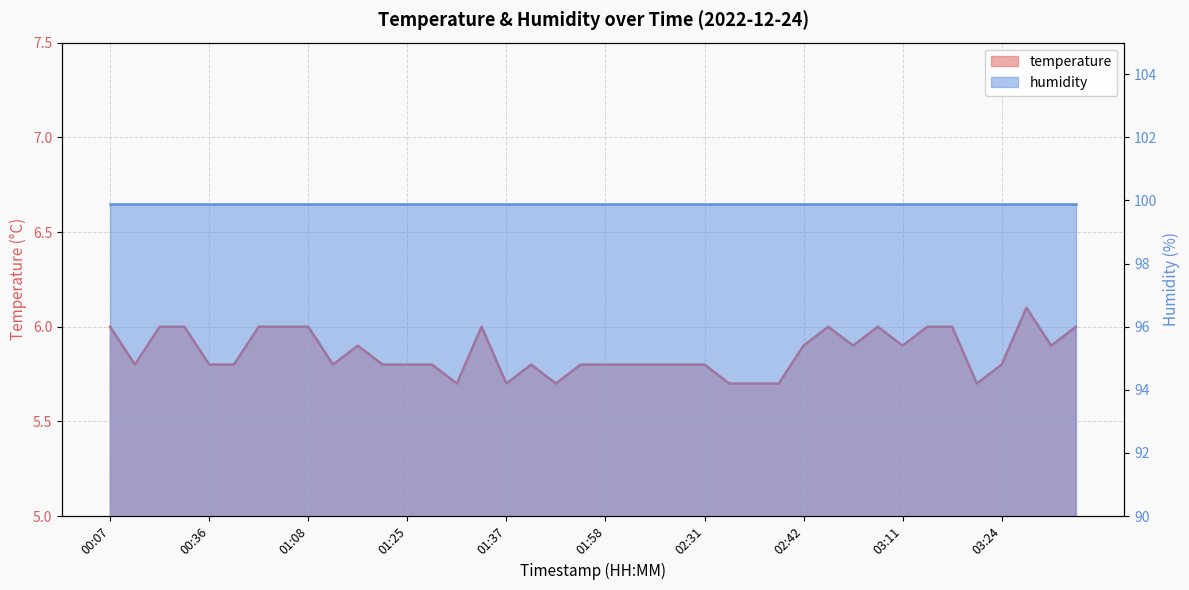

List the labels in order of value, smallest first.

01:30, 01:37, 01:53, 02:34, 02:36, 02:39, 03:18, 00:16, 00:36, 00:41, 01:13, 01:22, 01:25, 01:27, 01:42, 01:56, 01:58, 02:08, 02:11, 02:16, 02:31, 03:24, 01:17, 02:42, 02:47, 03:11, 03:28, 00:07, 00:26, 00:29, 00:46, 00:58, 01:08, 01:32, 02:44, 03:00, 03:13, 03:16, 03:38, 03:26